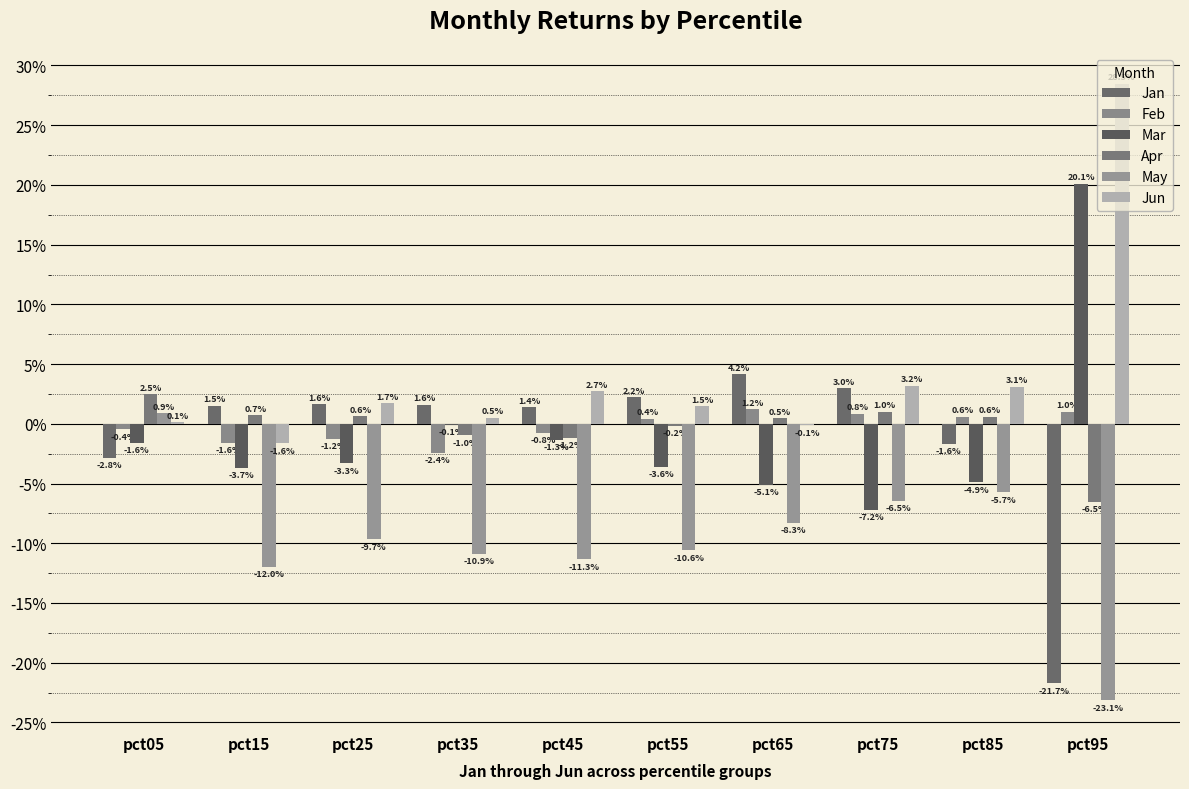

Rank the series at pct25 from highest to lowest value.

Jun, Jan, Apr, Feb, Mar, May